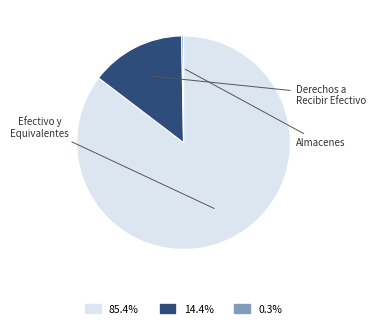

How many segments does this pie chart have?

3